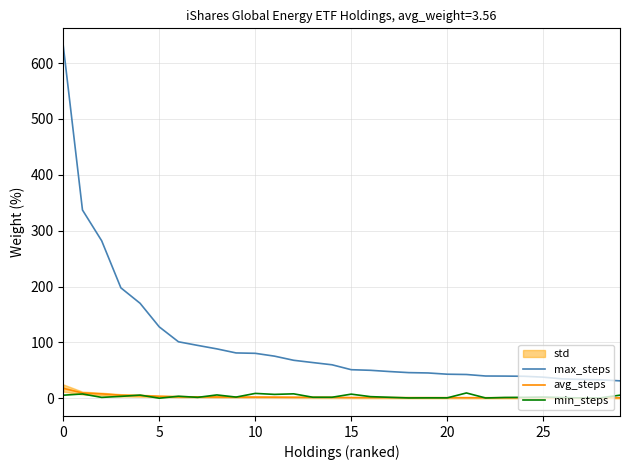

What is the value of the avg_steps point at the 23rd from the left?

1.1